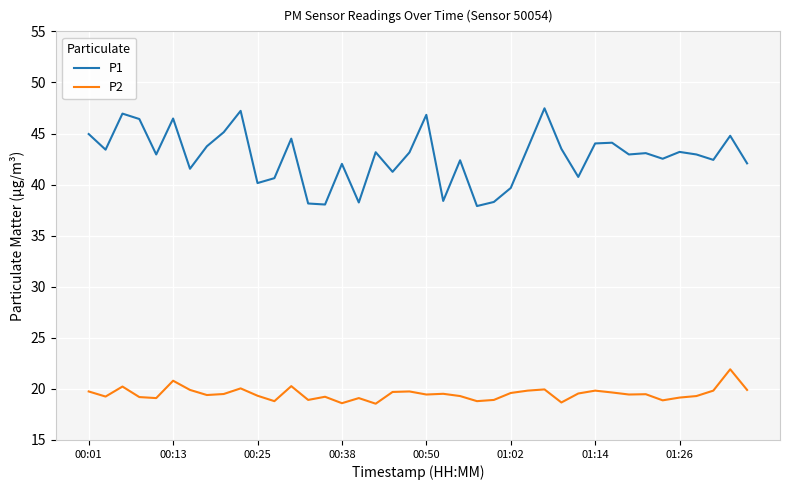

True or false: P1 and P2 intersect in this chart.

False